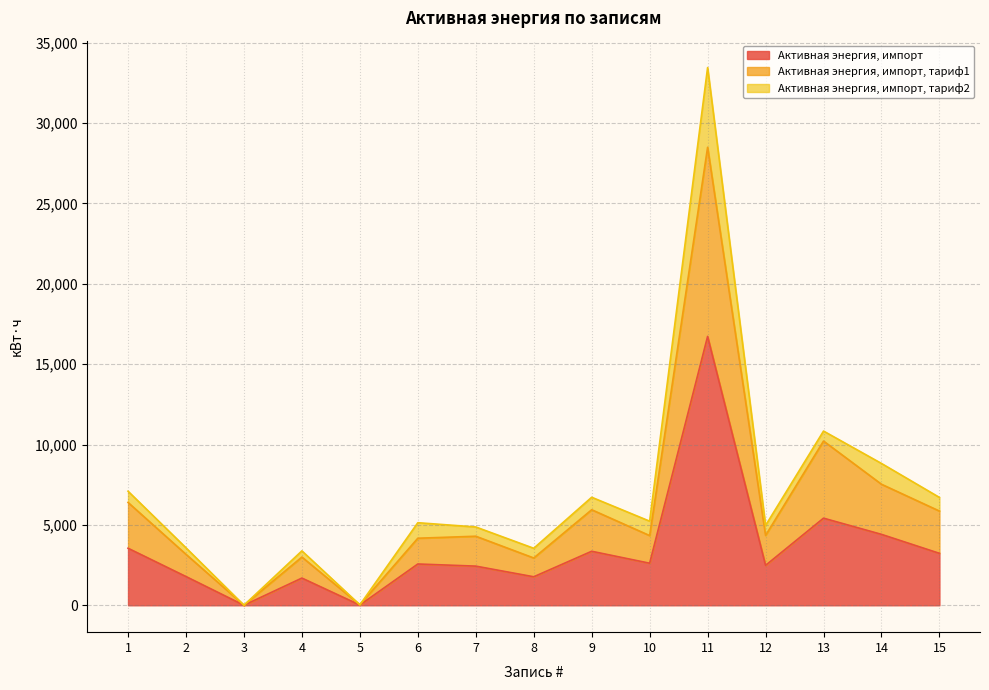

Does the chart have visible grid lines?

Yes